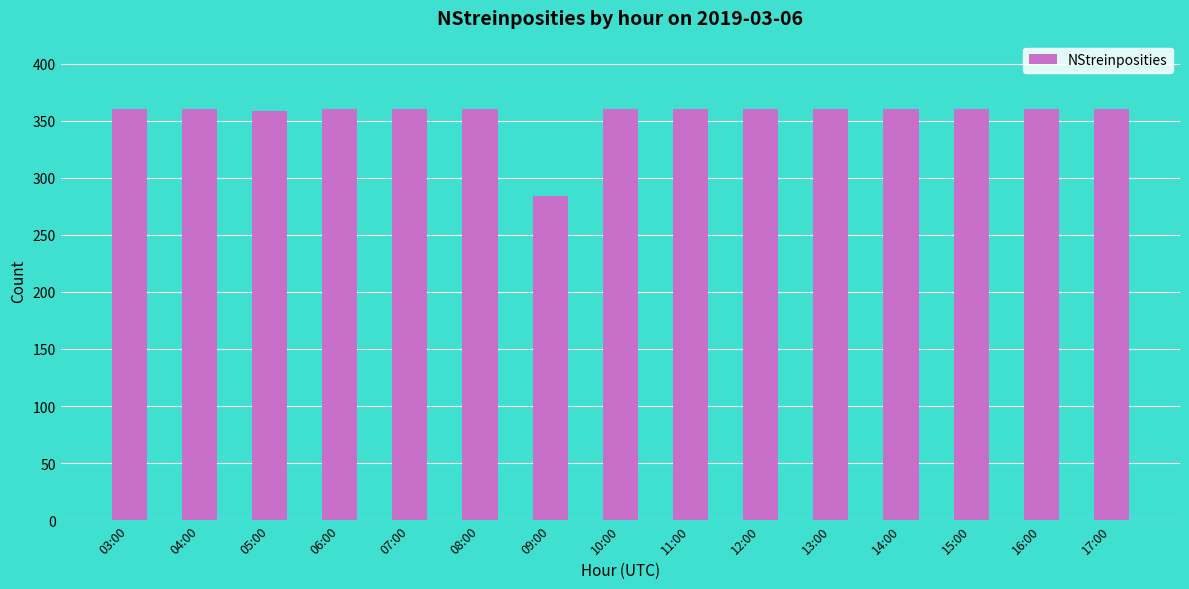

Approximately how many times larger is the value at 12:00 compared to 05:00?

1.0